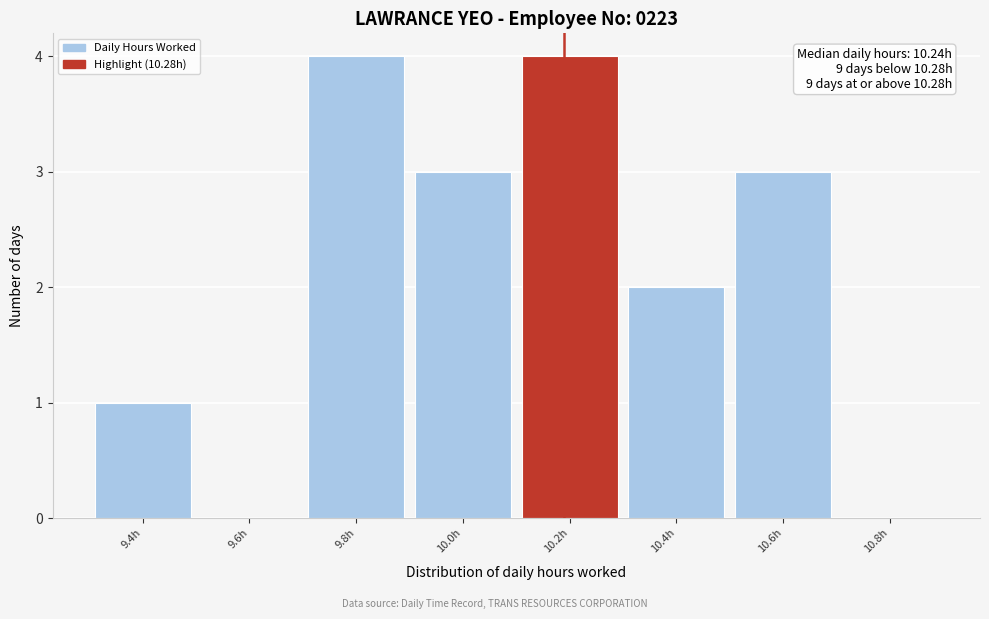

Reading right to left, transcribe all the data shown in this chart.

10.8h=0	10.6h=3	10.4h=2	10.2h=4	10.0h=3	9.8h=4	9.6h=0	9.4h=1